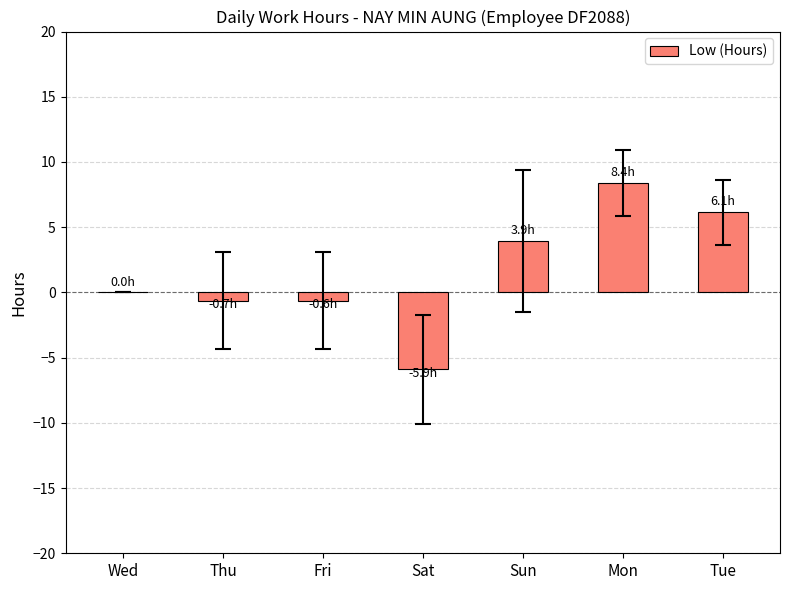

Which has a higher value, Sat or Mon?

Mon